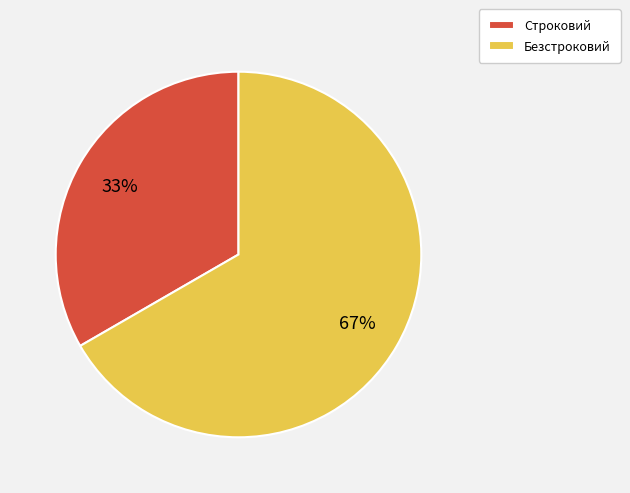

Which slice is the smallest?

Строковий